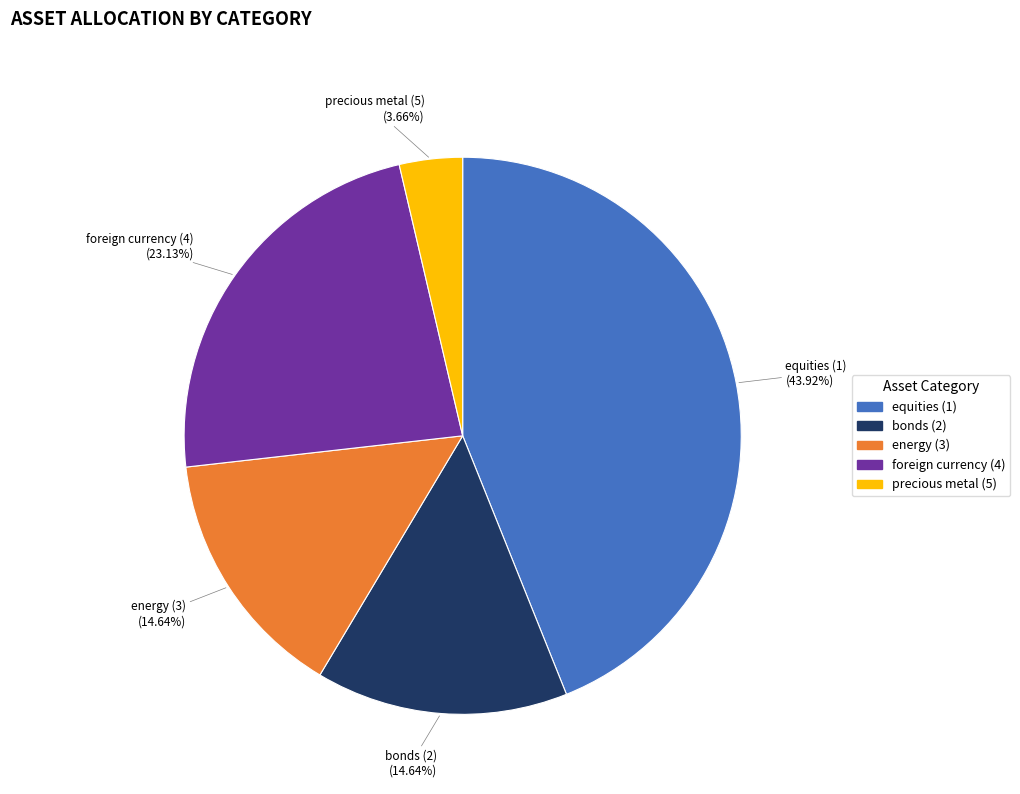

Between precious metal (5) and foreign currency (4), which is larger?

foreign currency (4)